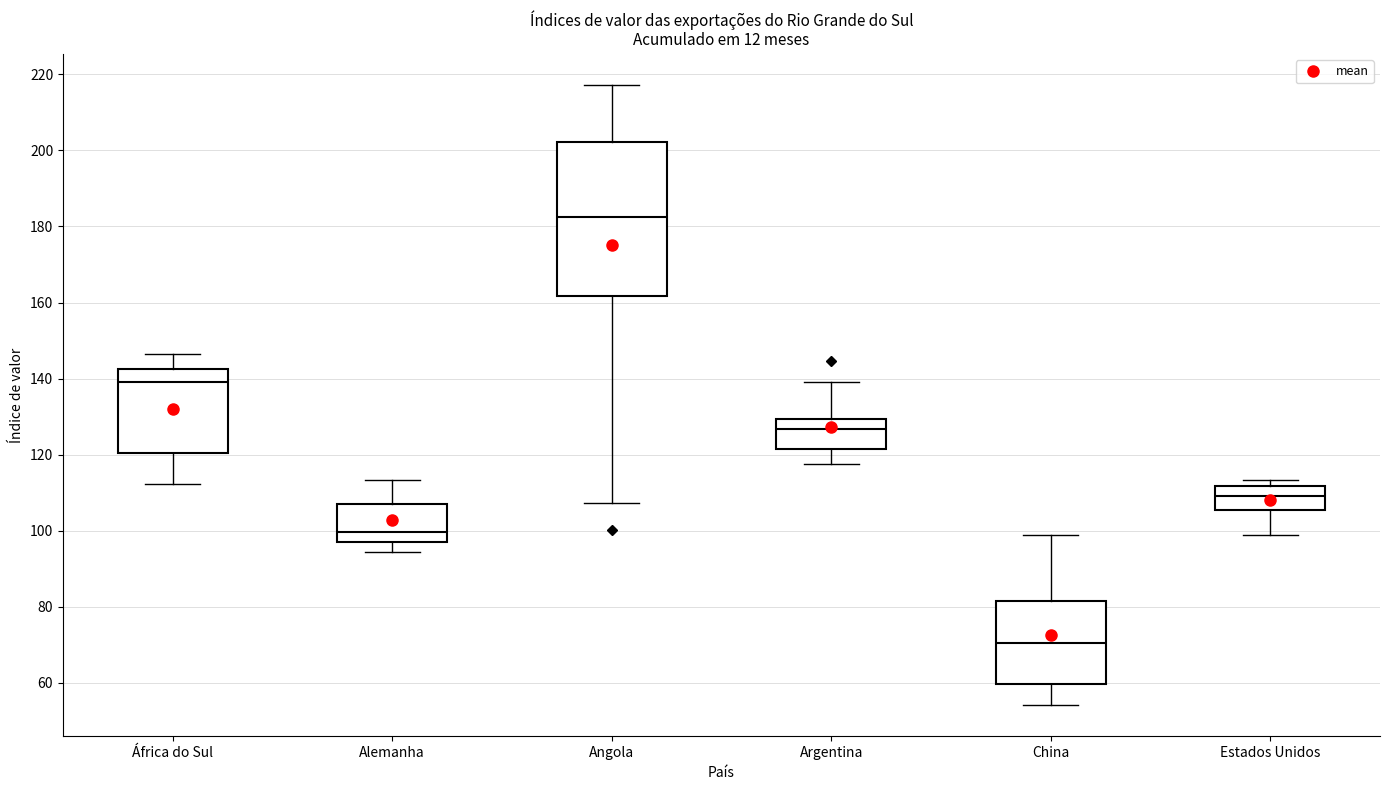

Reading left to right, transcribe this box plot: for each box, give where its median line is, the range the box spans, and where its two whiskers end, as read against the y-axis. The values are not printed on the chart, so give them approximately, as read against the axis.

África do Sul: median 138, box 120 to 142, whiskers 112 to 146
Alemanha: median 100, box 98 to 108, whiskers 94 to 114
Angola: median 182, box 162 to 202, whiskers 108 to 218
Argentina: median 126, box 122 to 130, whiskers 118 to 140
China: median 70, box 60 to 82, whiskers 54 to 98
Estados Unidos: median 110, box 106 to 112, whiskers 98 to 114